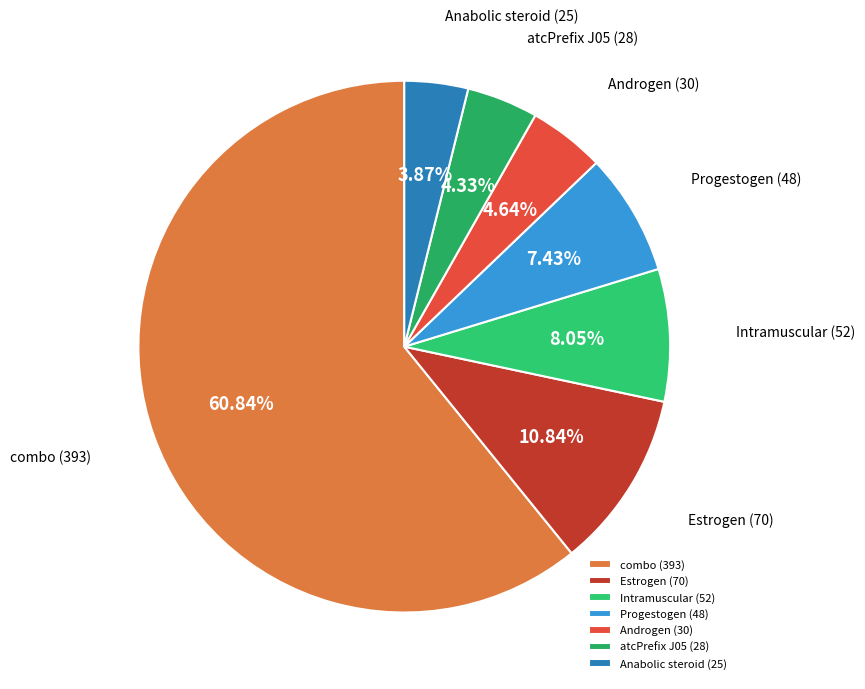

Which has a higher value, combo (393) or Anabolic steroid (25)?

combo (393)